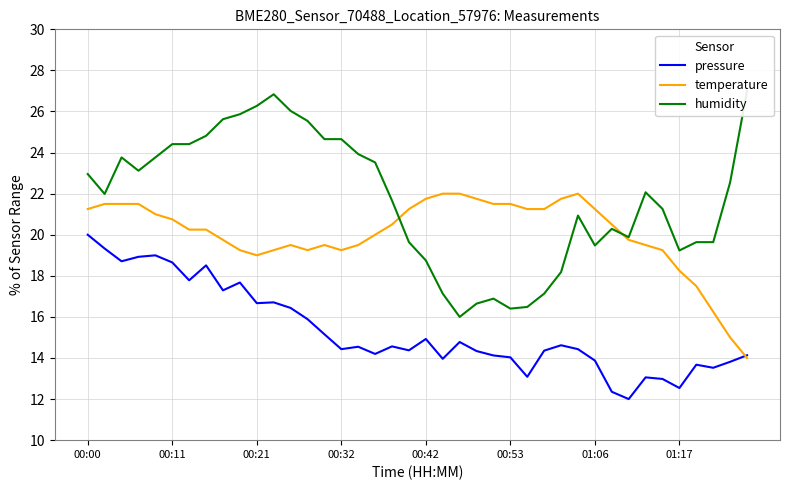

What is the lowest value of the pressure series?

12.0